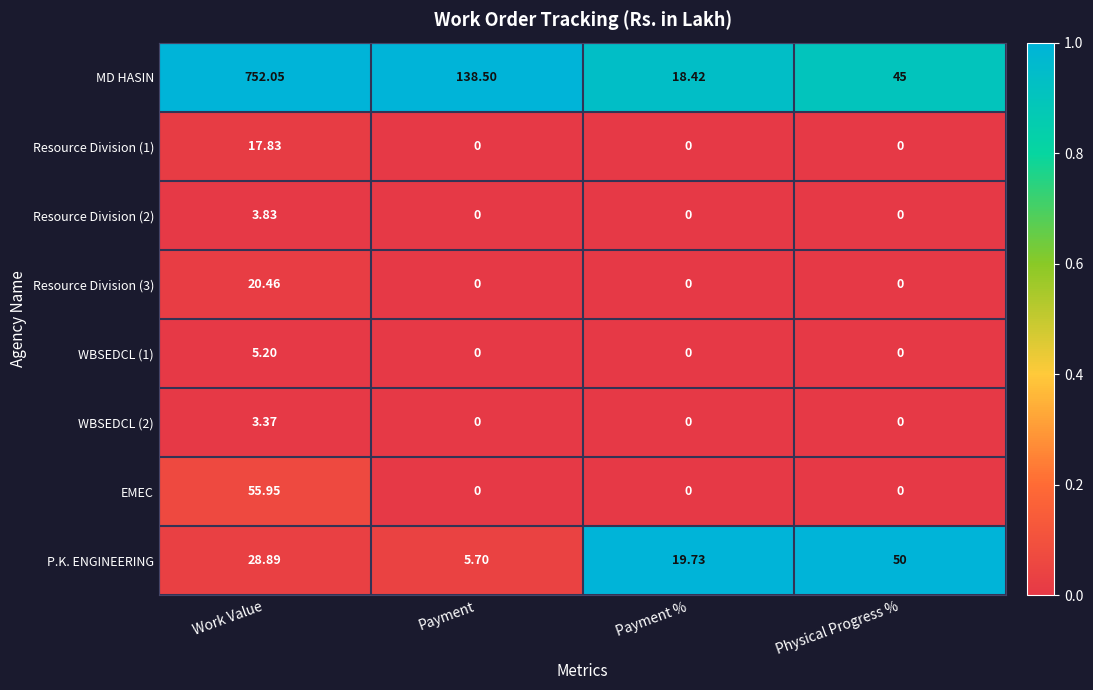

Count the number of data series in this chart.

8